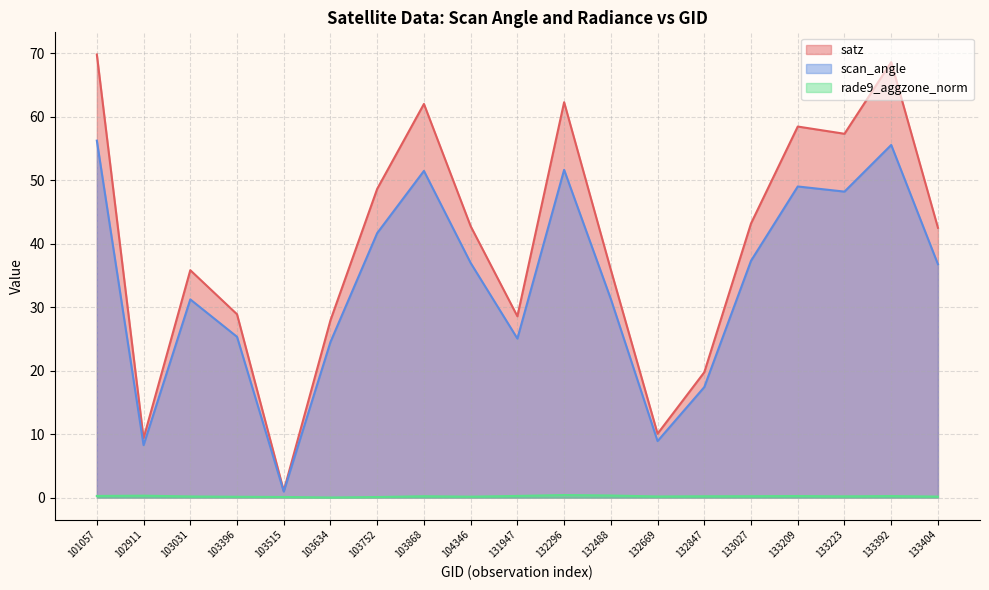

How many interior local valleys does the scan_angle series have?

5